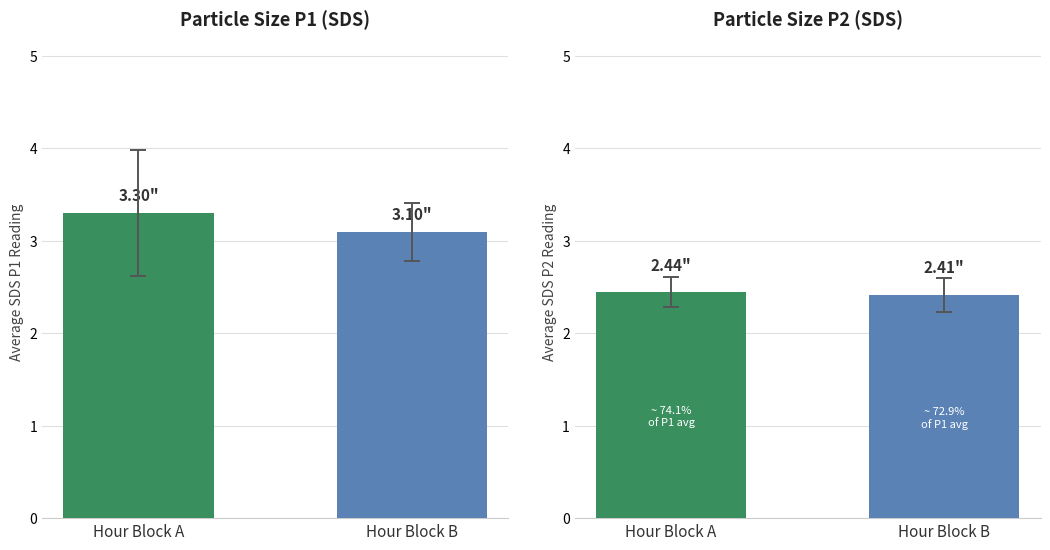

Reading right to left, list all the values displayed in this chart.

SDS_P1: 3.1	3.3
SDS_P2: 2.4	2.4